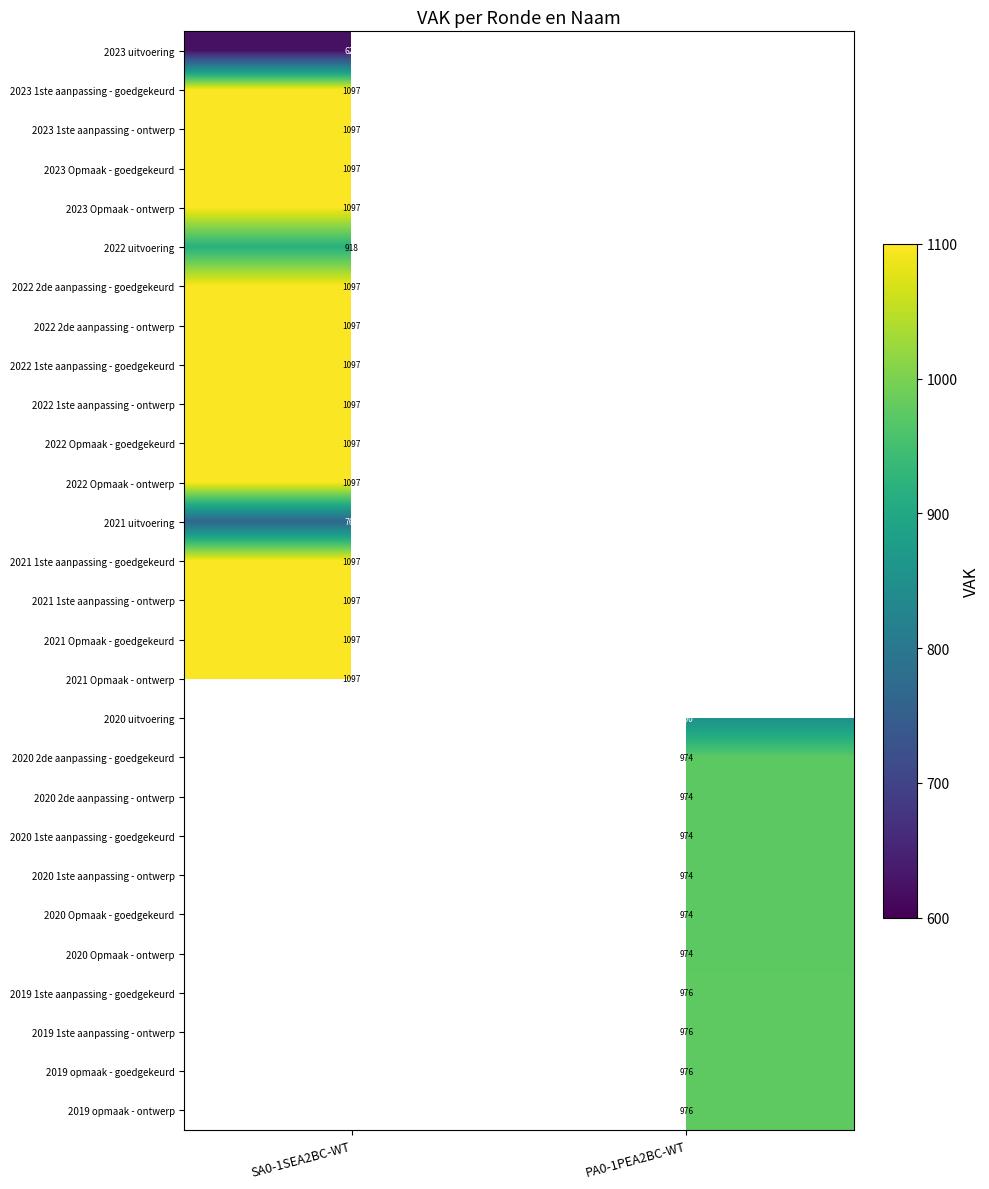

Is it true that 2021 Opmaak - goedgekeurd equals 1513 at SA0-1SEA2BC-WT?

False